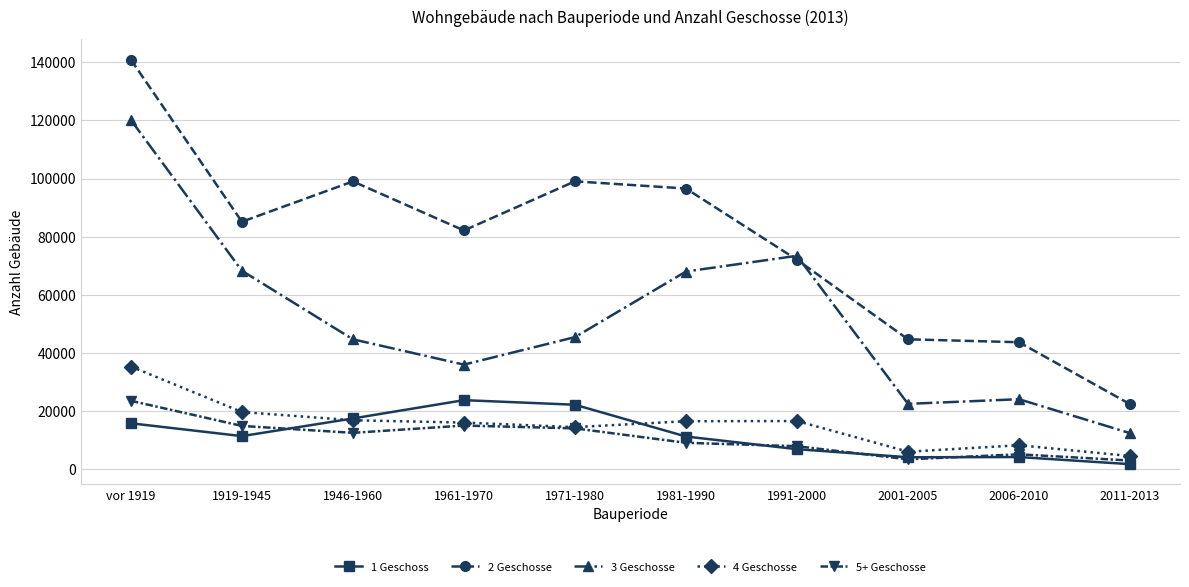

What position from the right is 2001-2005?

3